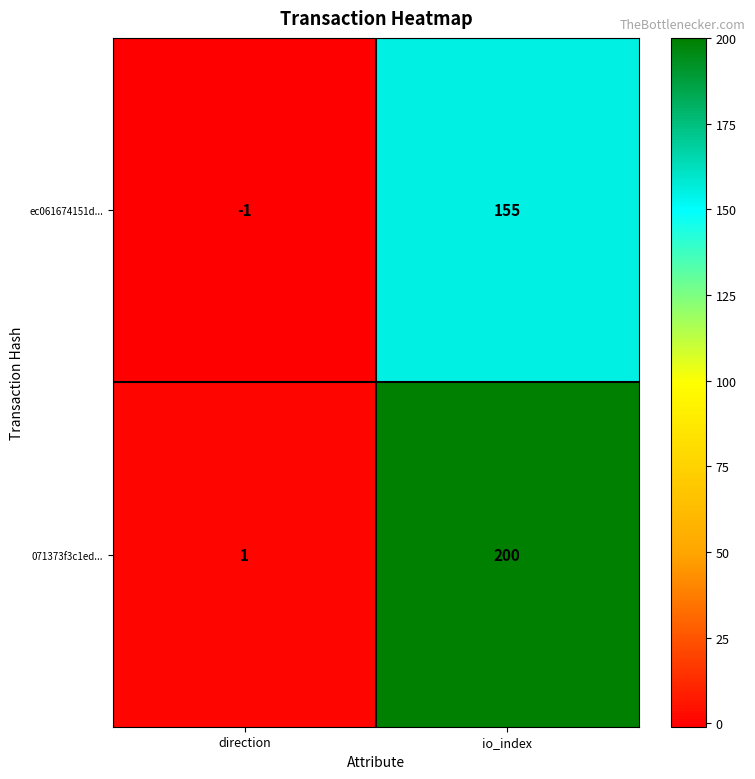

What is the spread (max minus min) of values at direction?

2